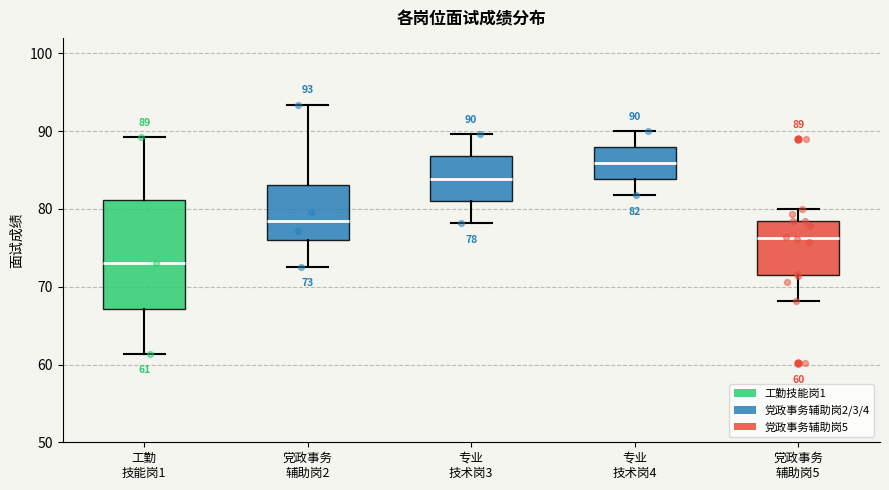

Which box has the highest median line?

专业 技术岗4